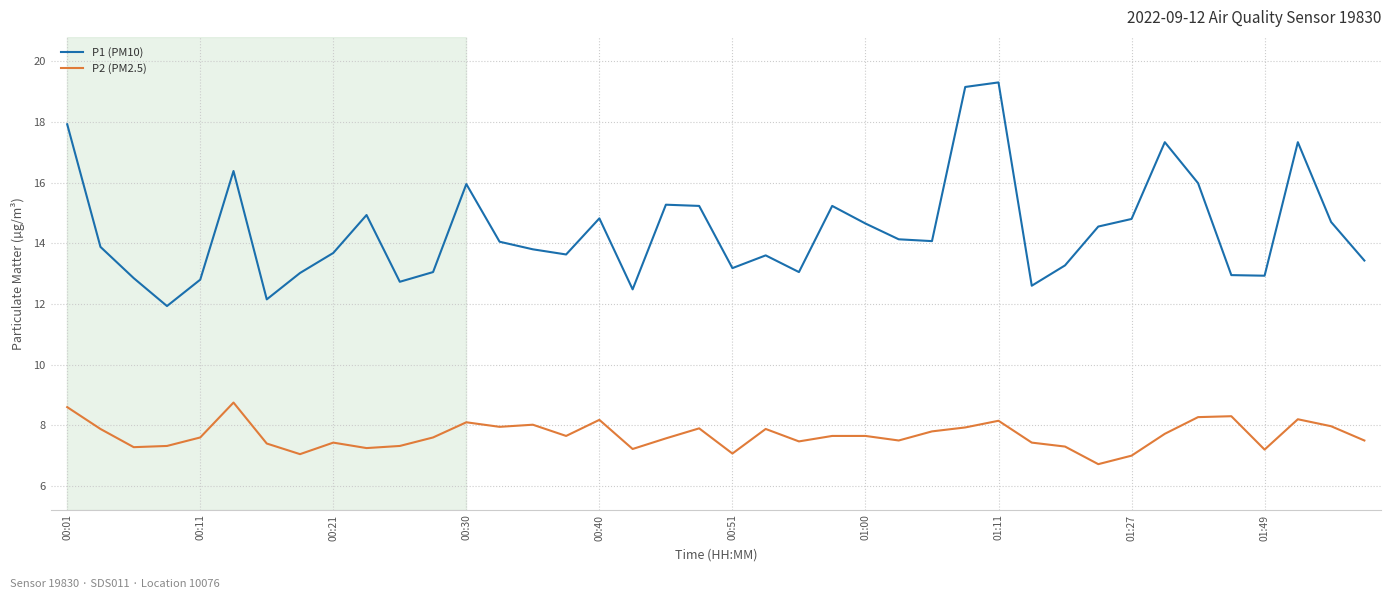

What is the minimum value for P2 (PM2.5)?

6.7